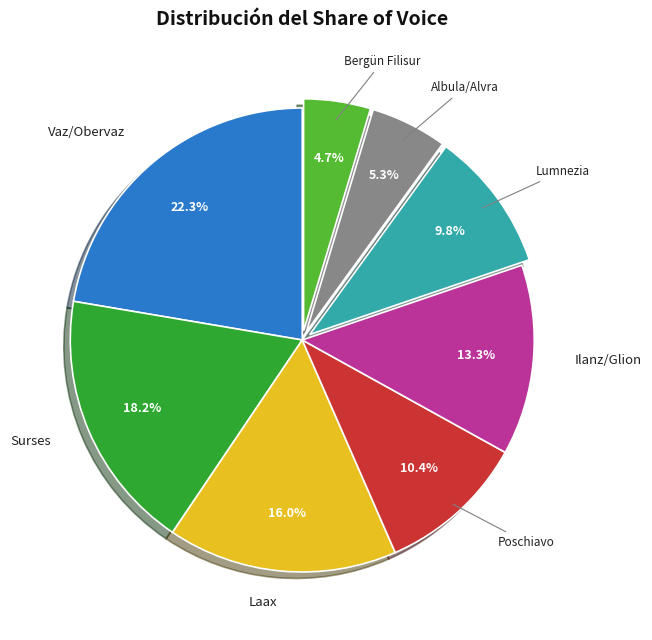

Does any single category account for the majority?

No